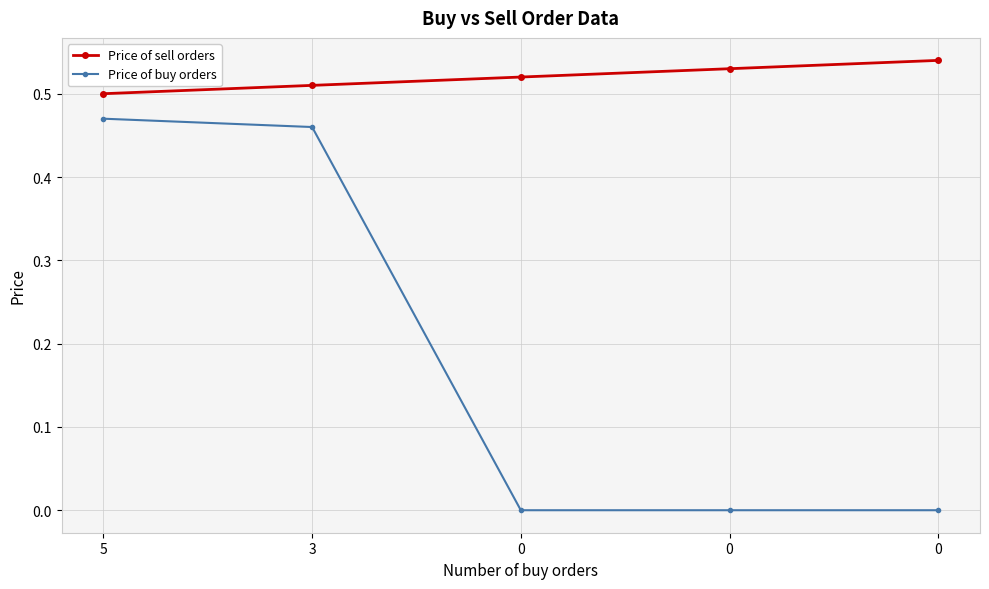

Which category has the highest value in the Price of buy orders series?

5